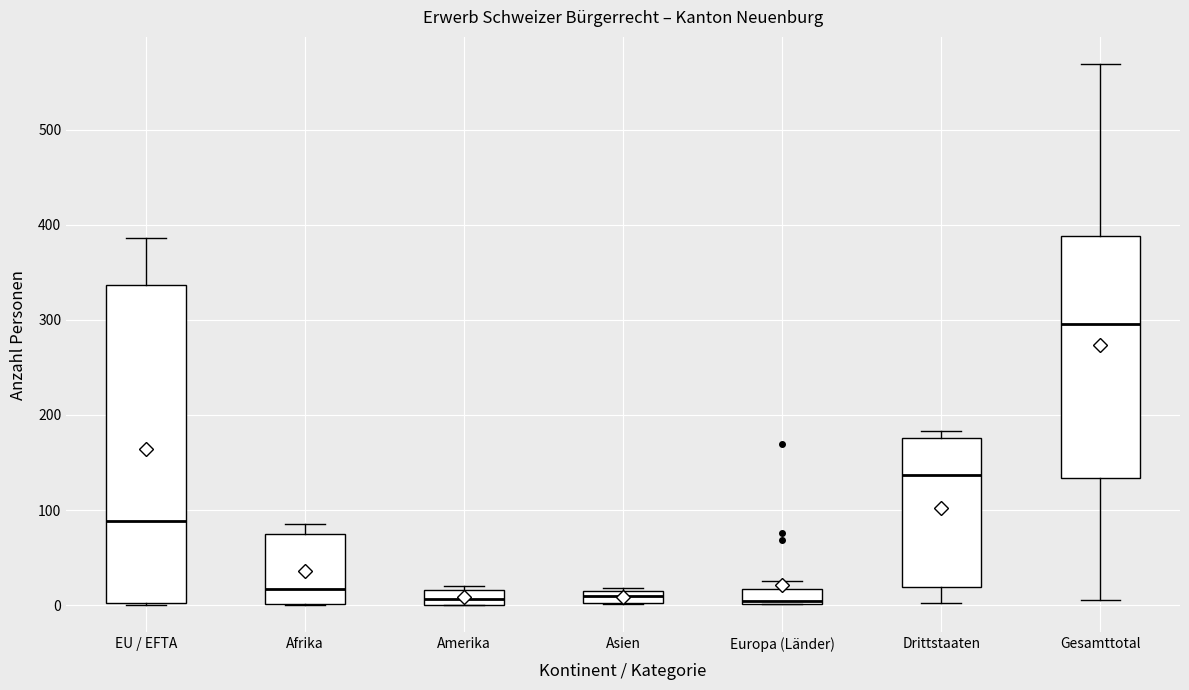

Where does the upper whisker of the box for Gesamttotal end on the y-axis? The values are not printed on the chart, so give them approximately, as read against the axis.

570